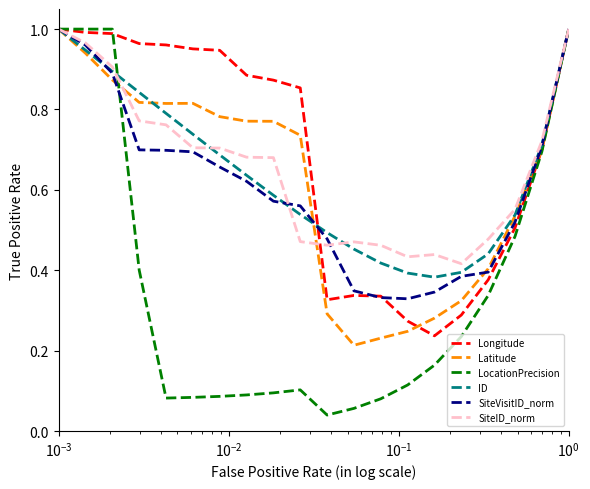

Does the chart have visible grid lines?

No